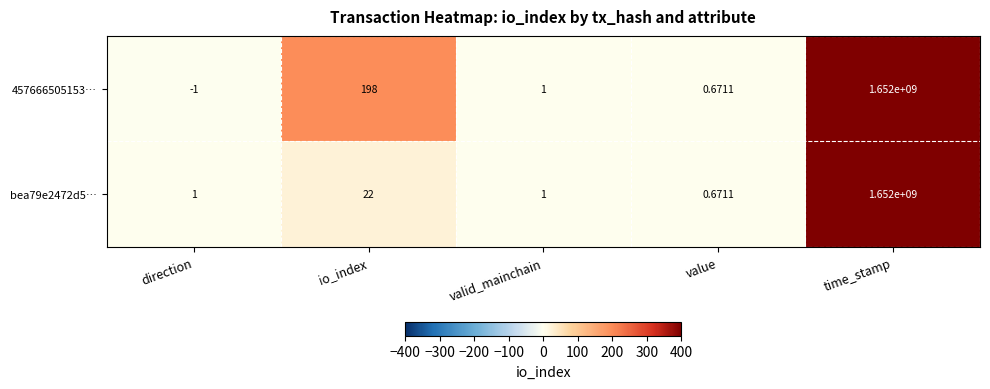

At which label does bea79e2472d5… reach its peak?

time_stamp